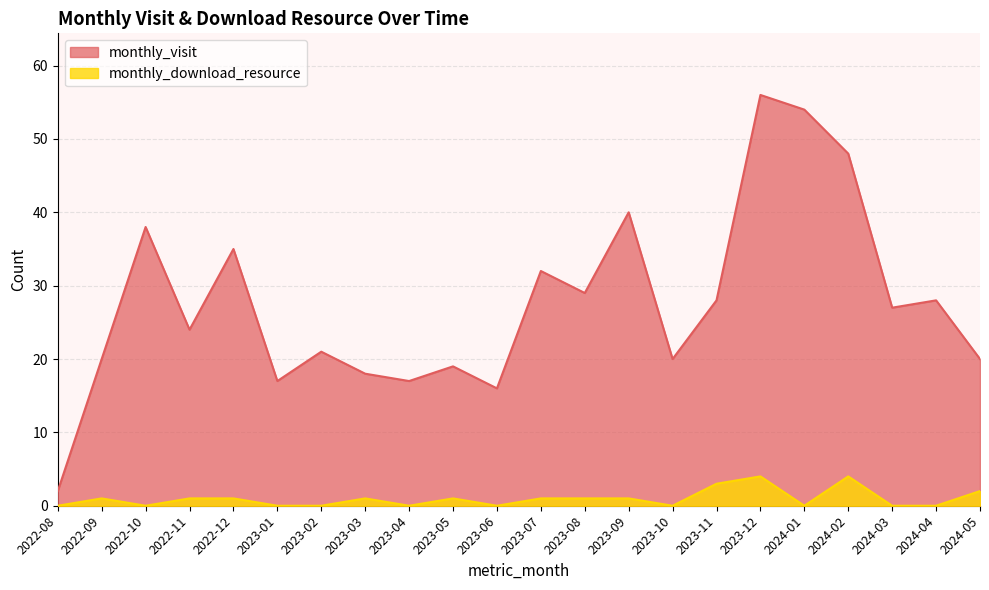

Is it true that monthly_visit equals 1 at 2022-08?

False